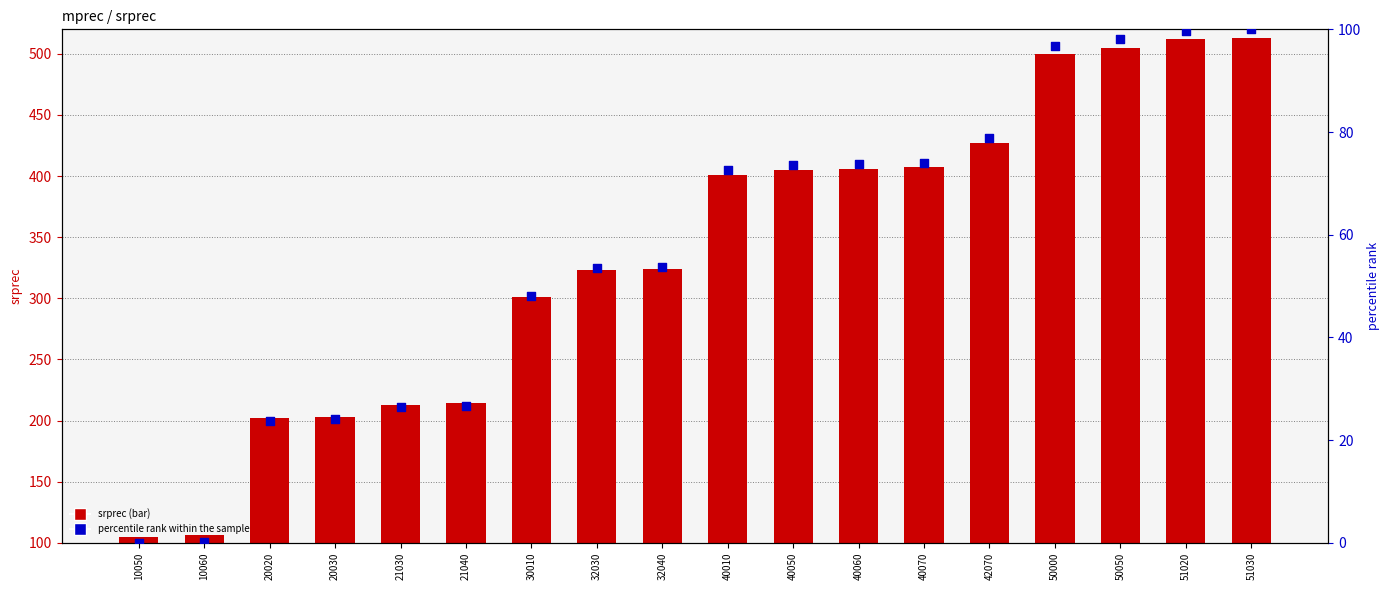

Which series contains the lowest Y value?

percentile rank within the sample